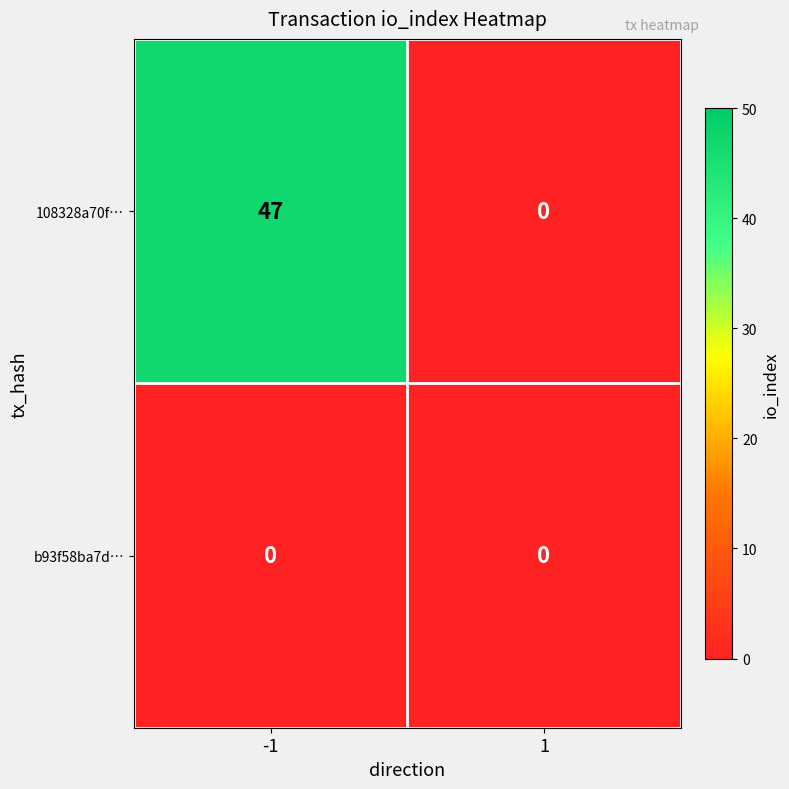

Which series has the largest total across all categories?

108328a70f…